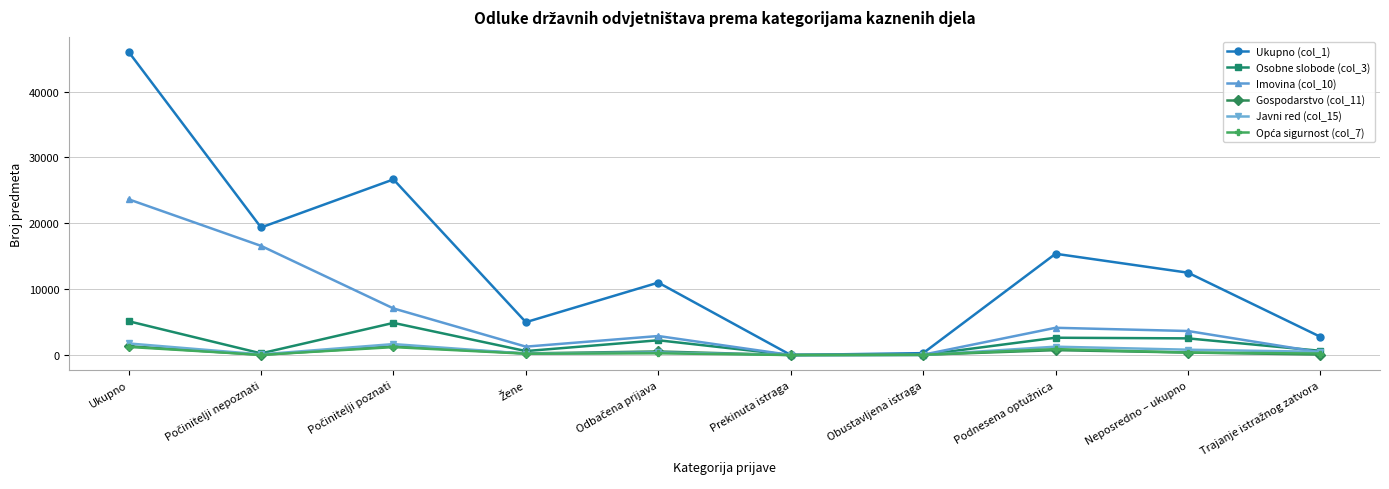

Which series has the largest total across all categories?

Ukupno (col_1)